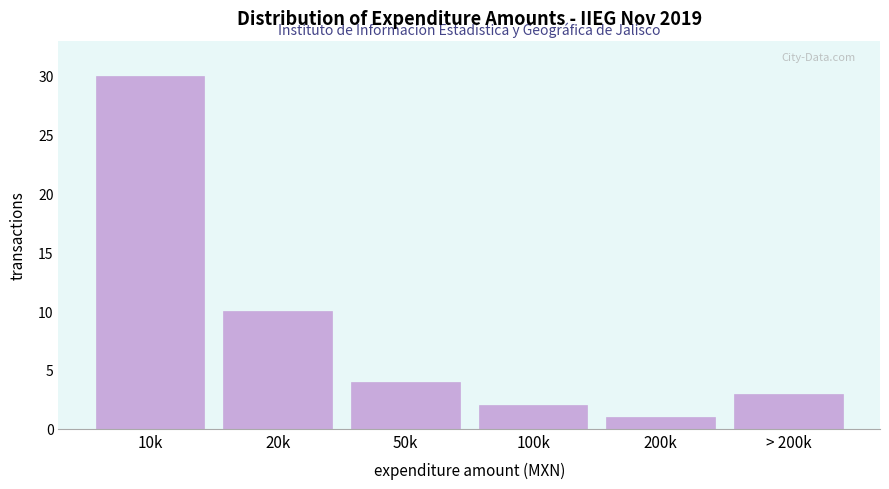

Reading right to left, list all the values displayed in this chart.

> 200k=3	200k=1	100k=2	50k=4	20k=10	10k=30